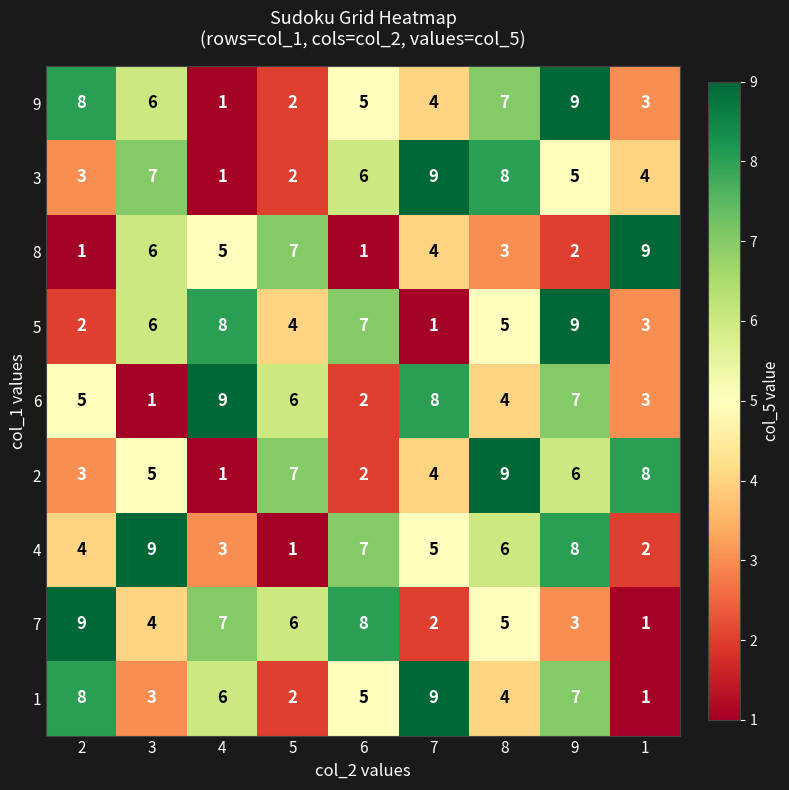

How many categories are shown in the chart?

9